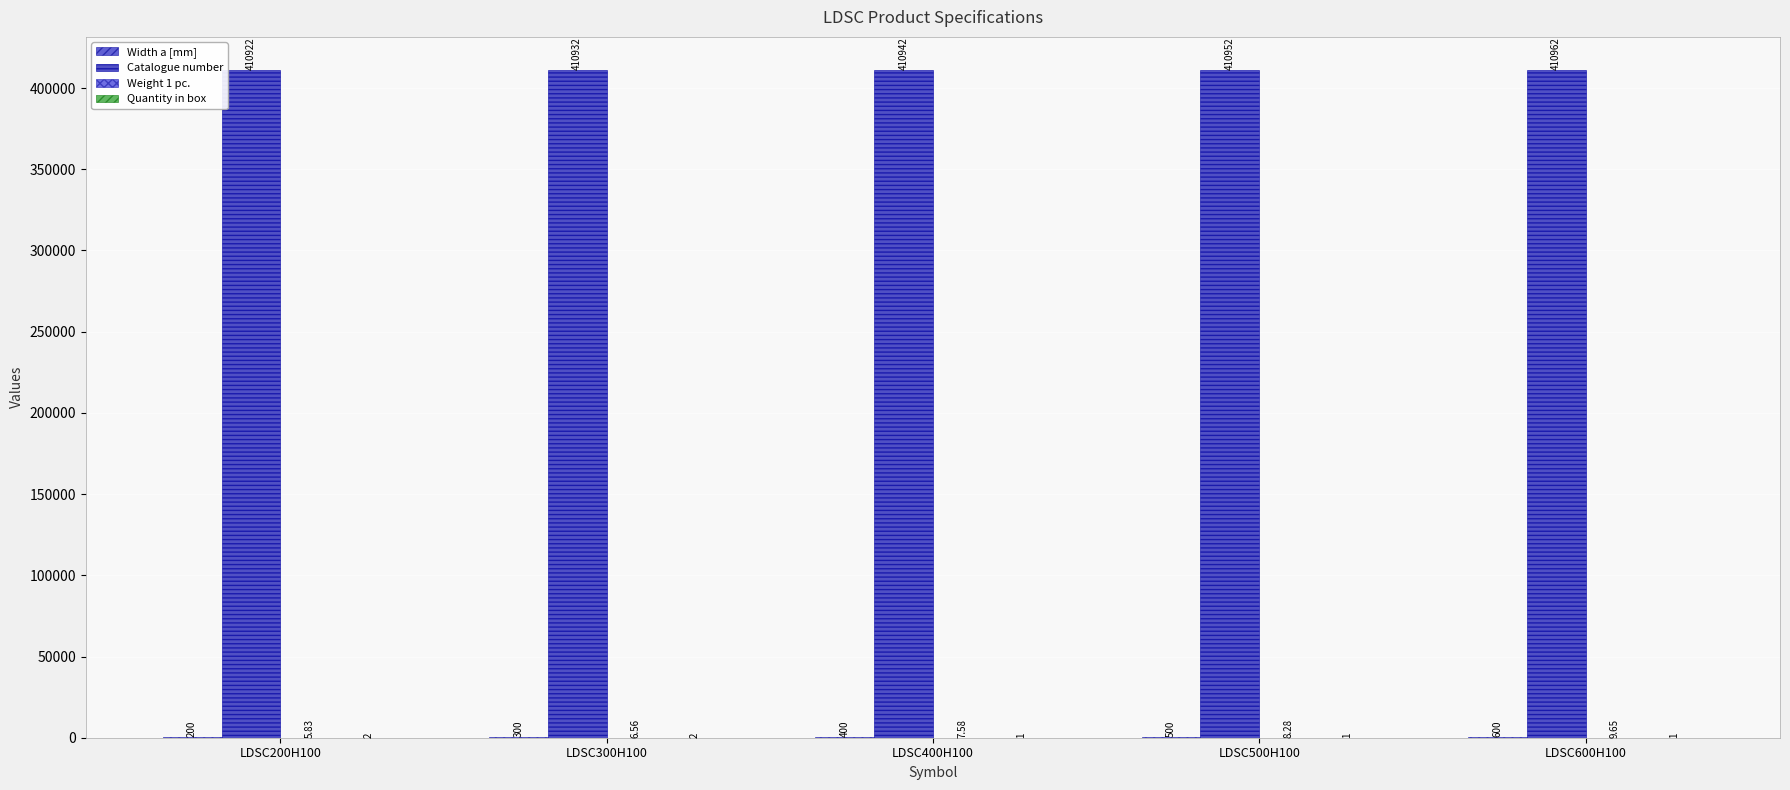

What is the average value of the Quantity in box series?

1.4